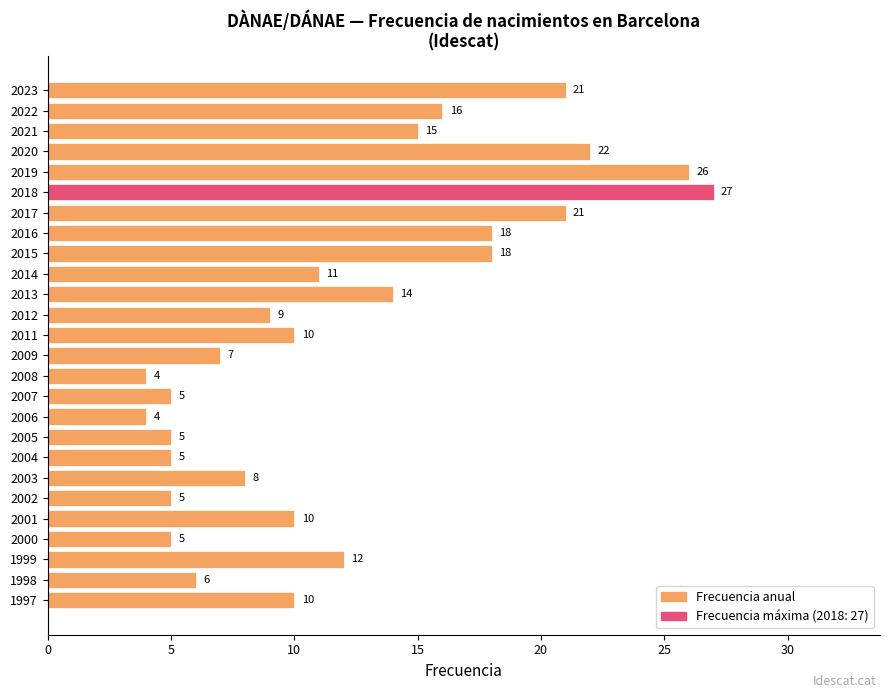

Which has a higher value, 2019 or 2014?

2019